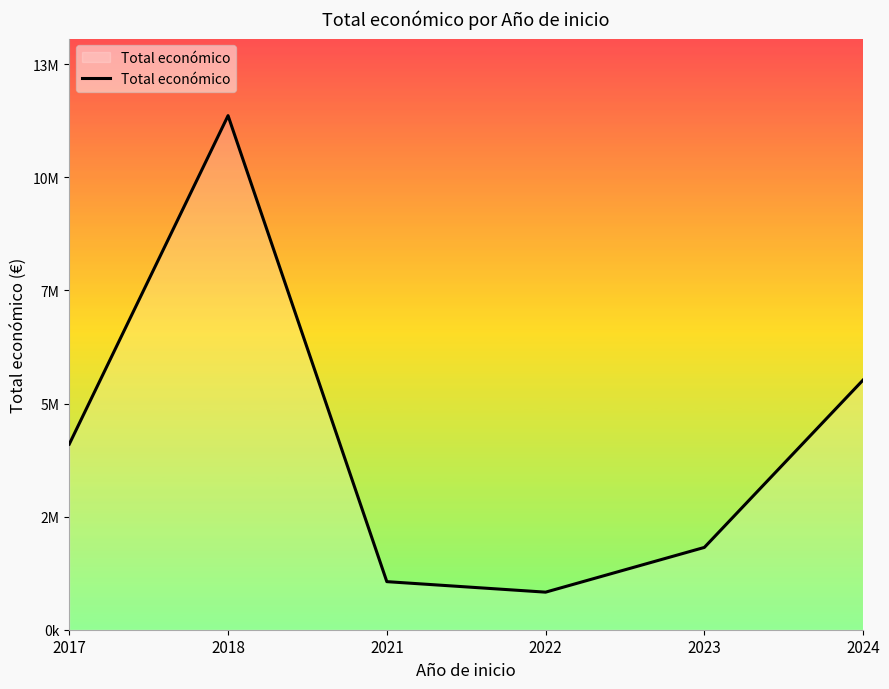

Reading left to right, list all the values displayed in this chart.

2017=4354162	2018=12059613	2021=1127897	2022=881272	2023=1930770	2024=5859026